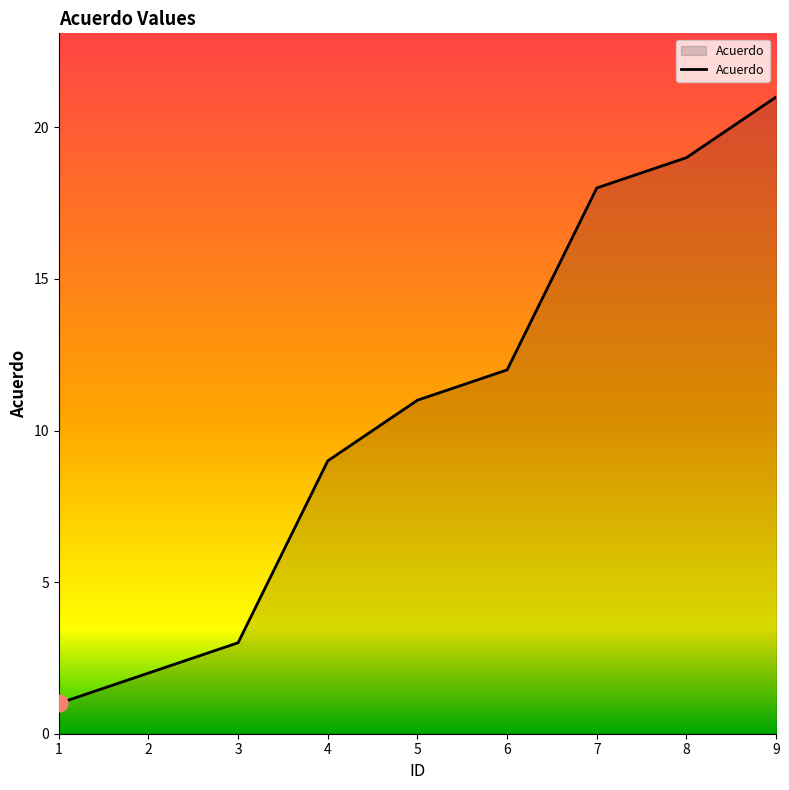

Reading left to right, list all the values displayed in this chart.

1	2	3	9	11	12	18	19	21